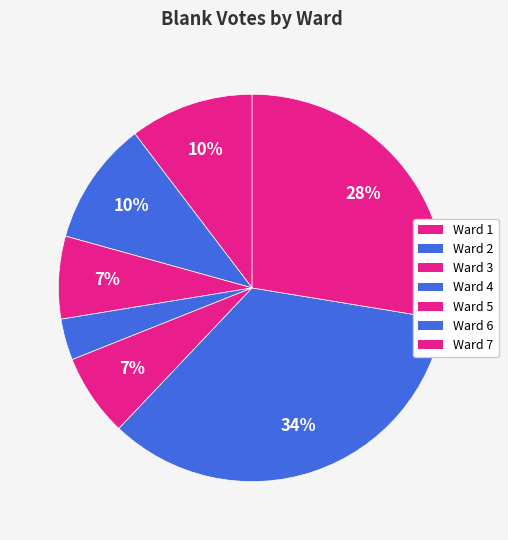

To the nearest percent, what is the combined percentage of Ward 2 and Ward 6?

45%